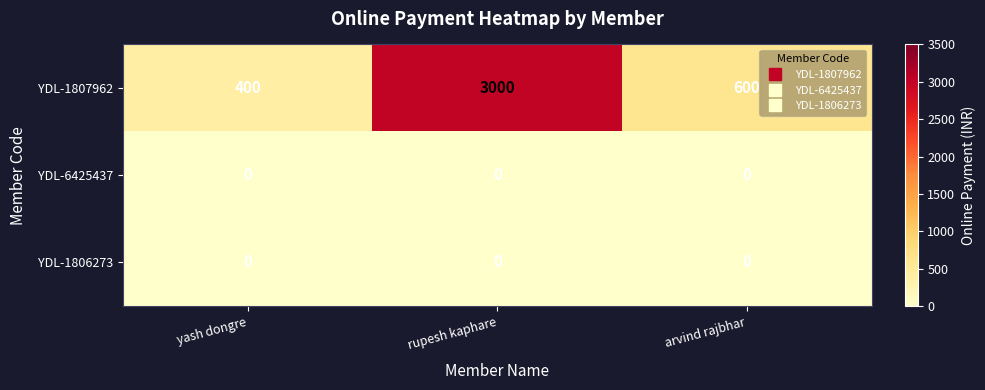

Reading right to left, what are all the values shown in this chart?

YDL-1807962: 600	3000	400
YDL-6425437: 0	0	0
YDL-1806273: 0	0	0